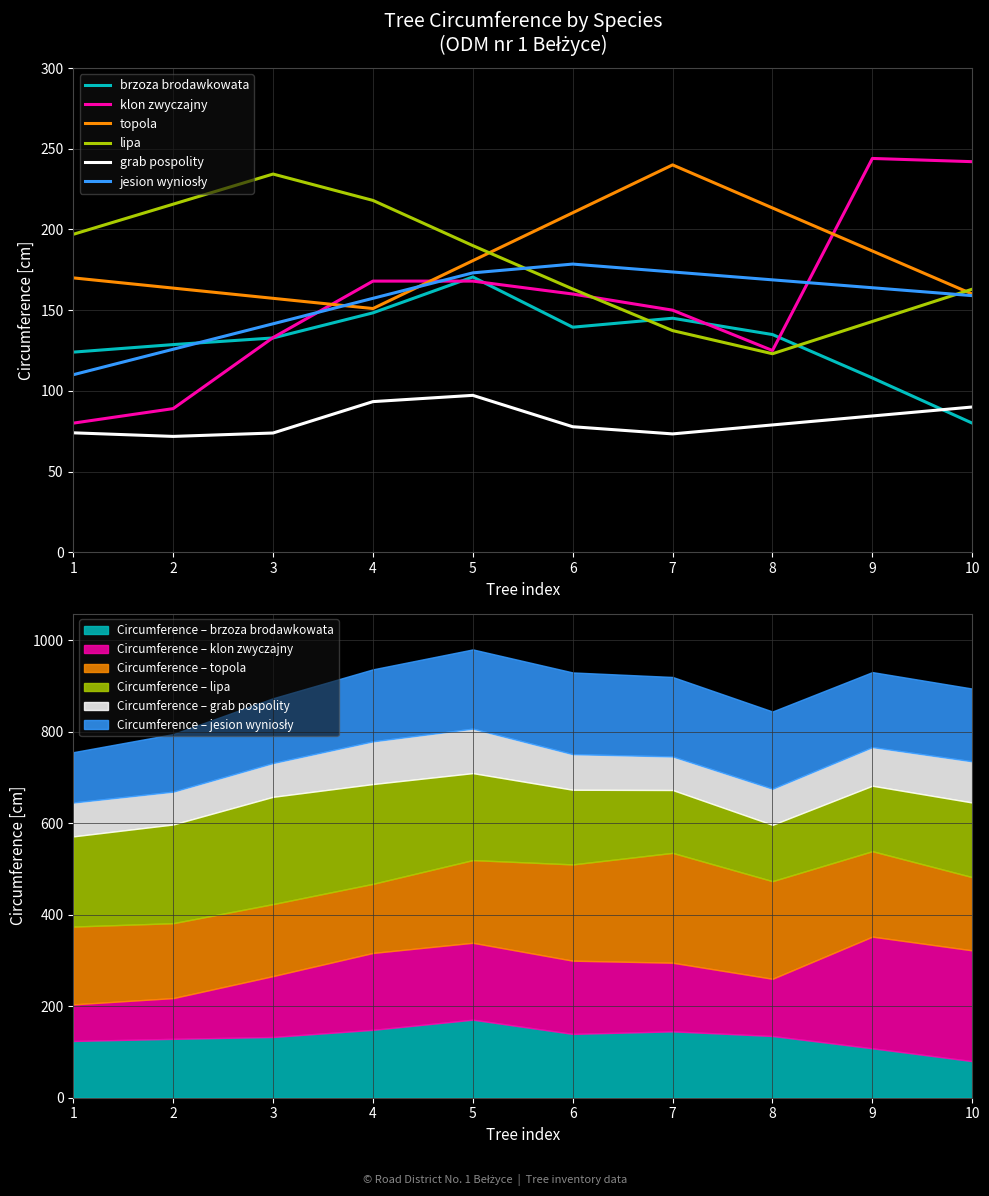

Does the chart display data point markers on the line(s)?

No